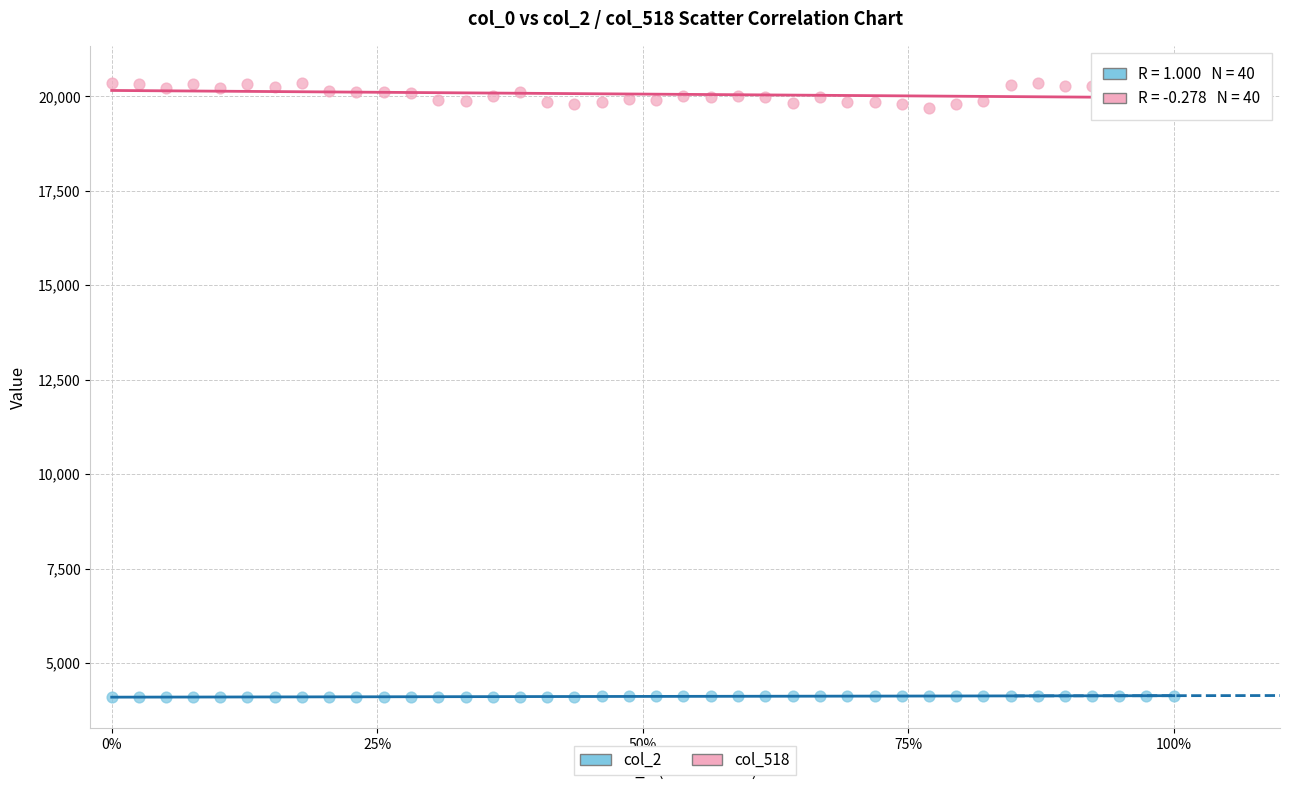

Which series reaches the minimum Y coordinate?

col_2